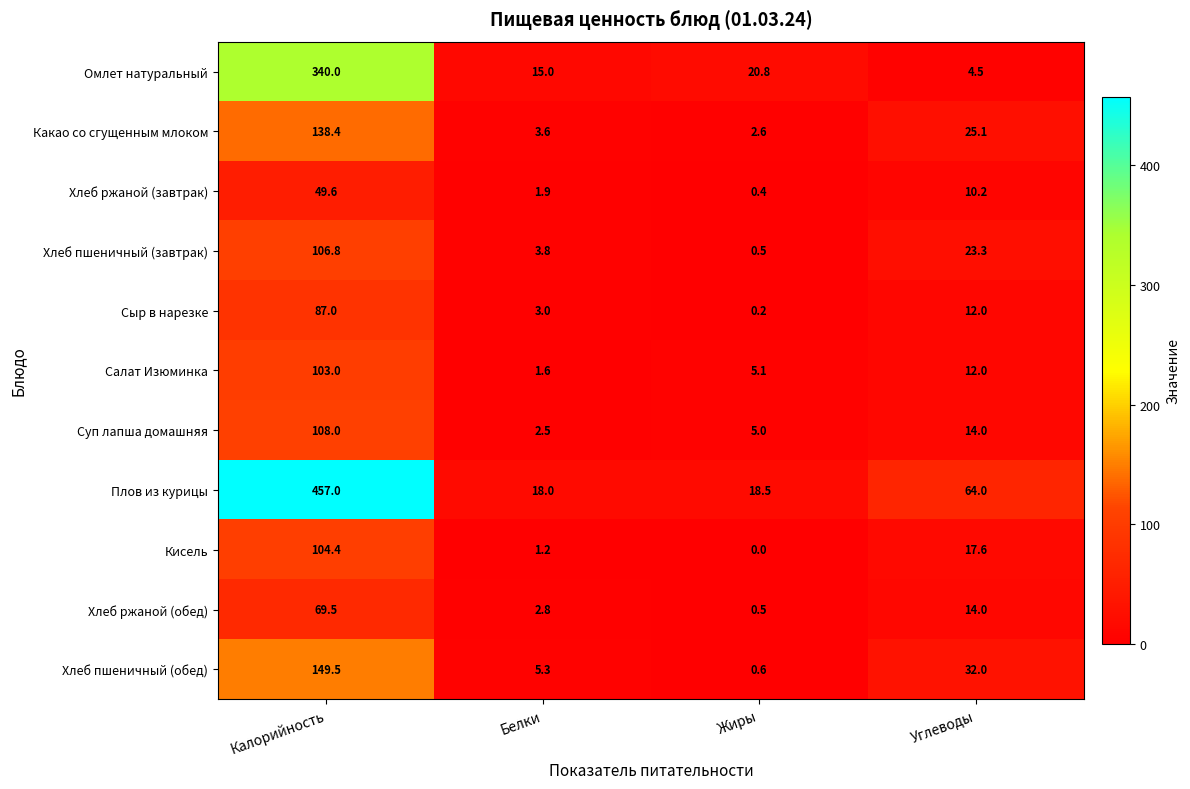

The Плов из курицы series shows 18.0 at Белки. True or false?

True